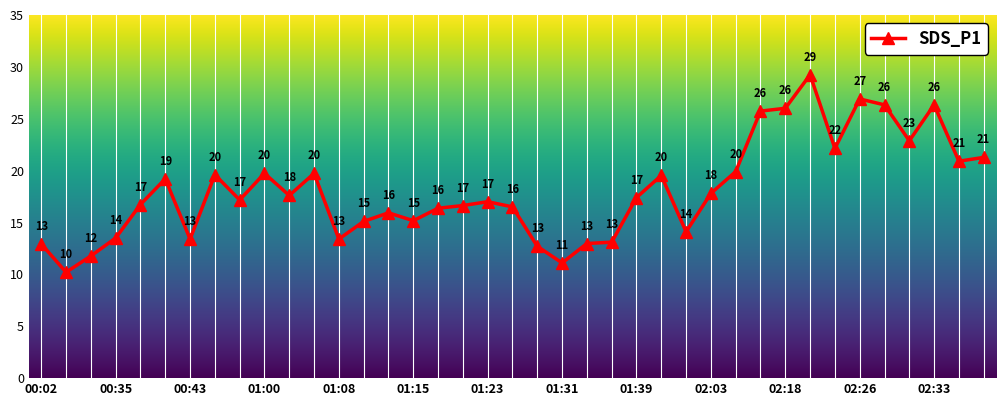

True or false: there are more than 2 points higher than both neighbors.

True